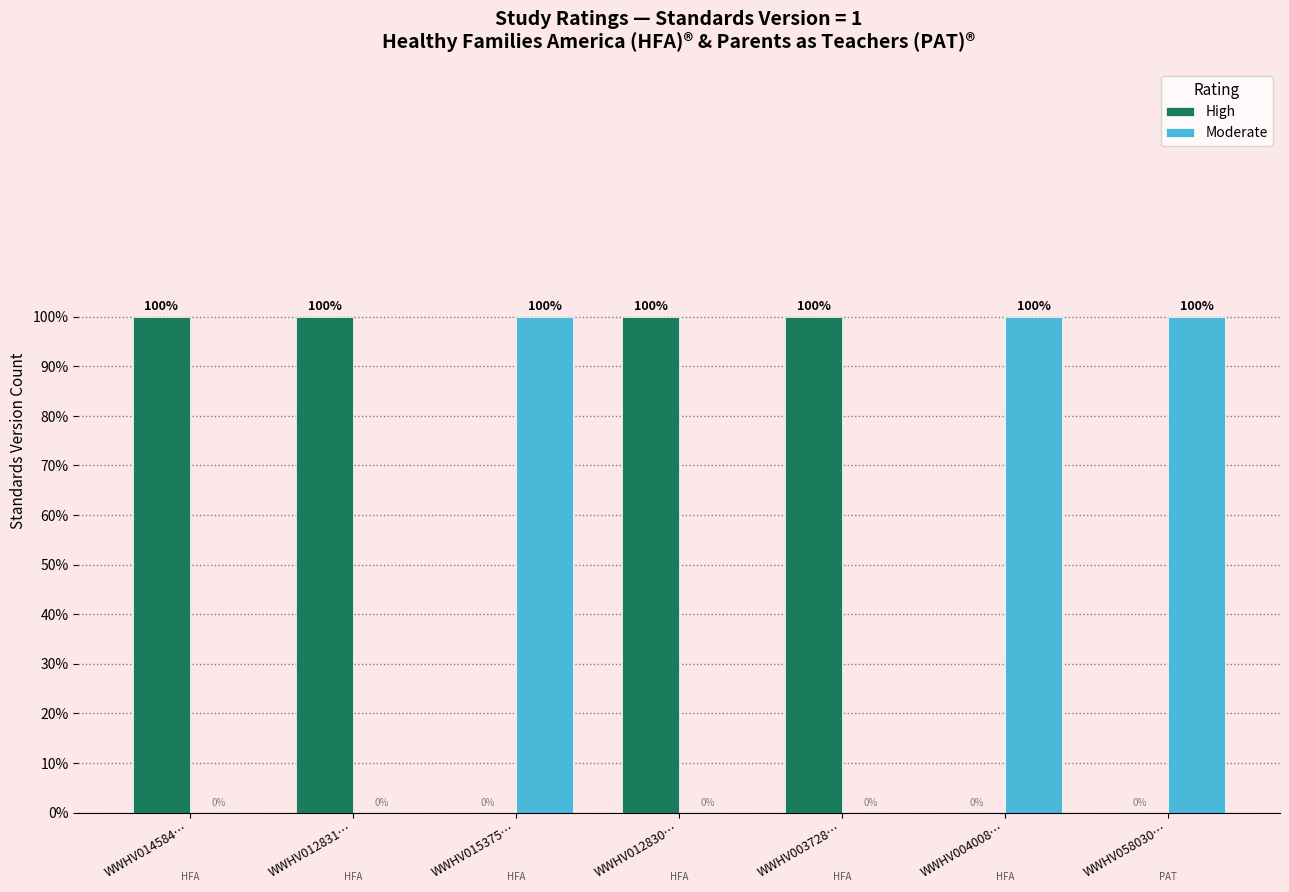

Which series has the widest spread of values?

High